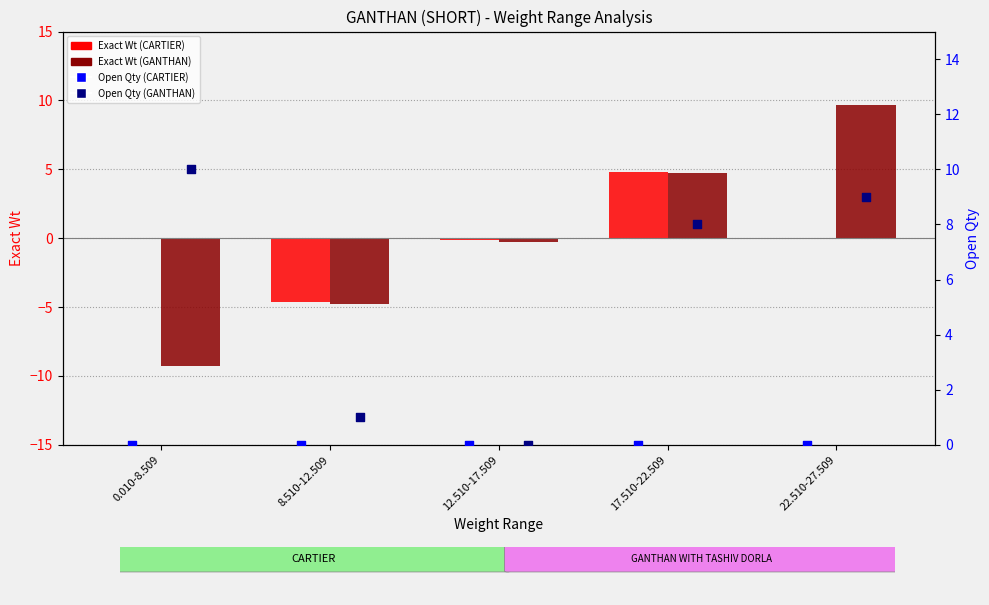

At which category is the sum across all series the highest?

22.510-27.509